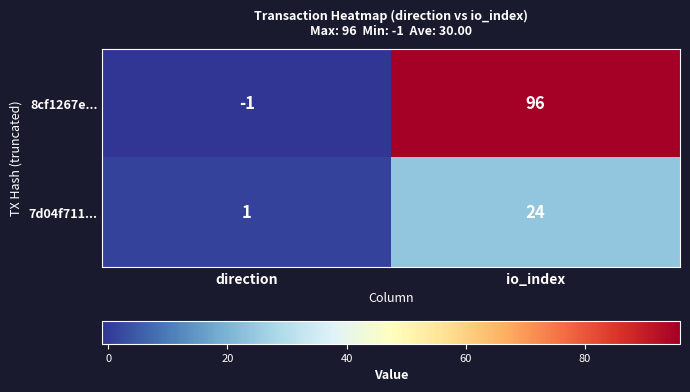

The value of 7d04f711... at direction is 1. True or false?

True